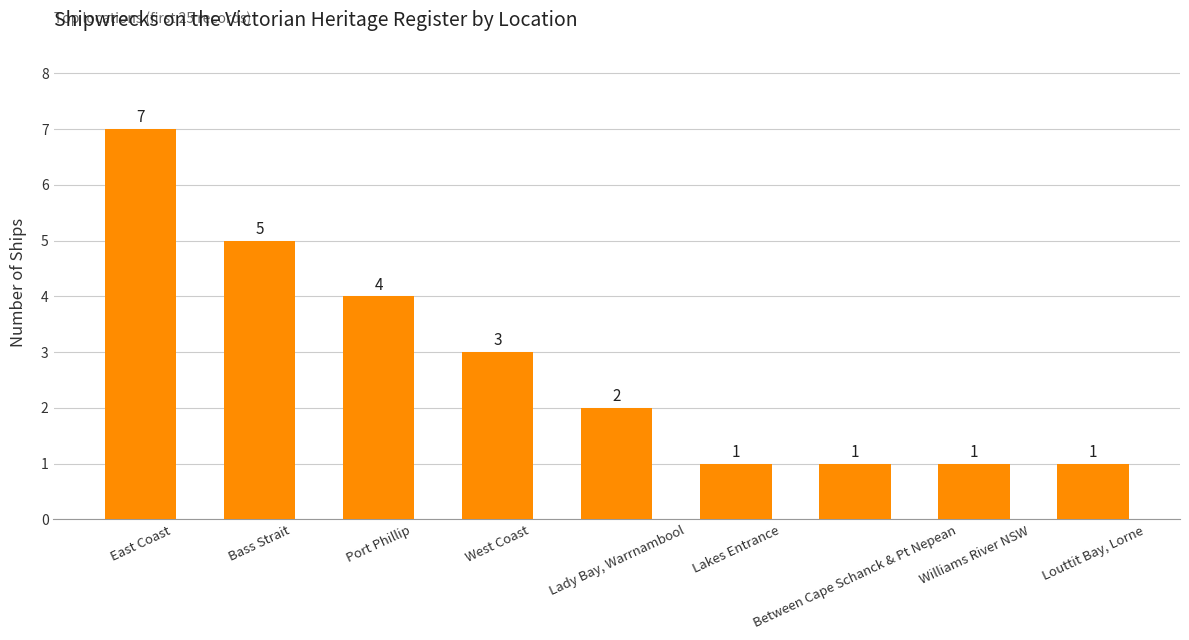

Reading left to right, extract all data points from this chart.

East Coast=7	Bass Strait=5	Port Phillip=4	West Coast=3	Lady Bay, Warrnambool=2	Lakes Entrance=1	Between Cape Schanck & Pt Nepean=1	Williams River NSW=1	Louttit Bay, Lorne=1